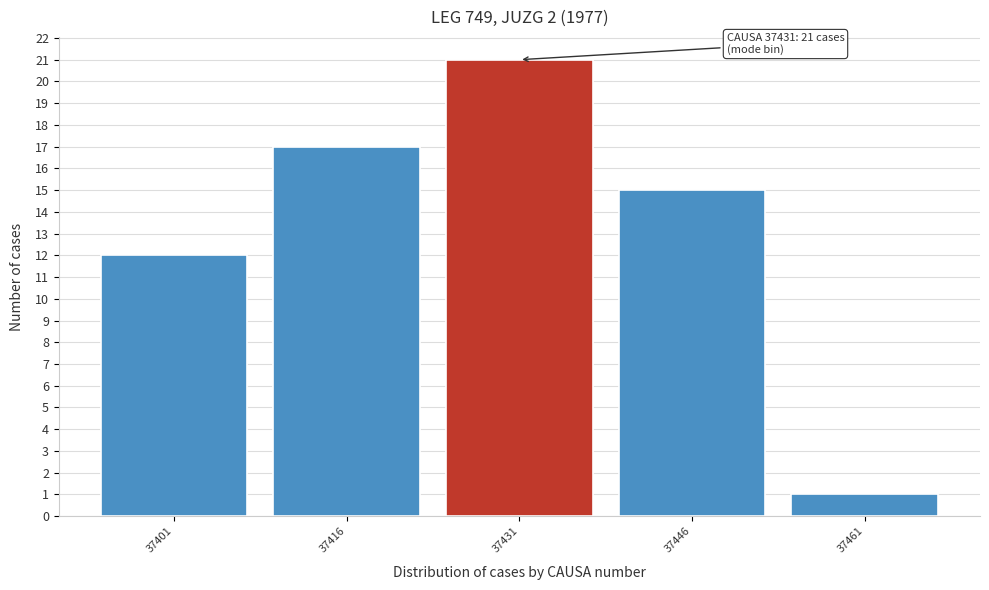

Reading left to right, what are all the values shown in this chart?

12	17	21	15	1